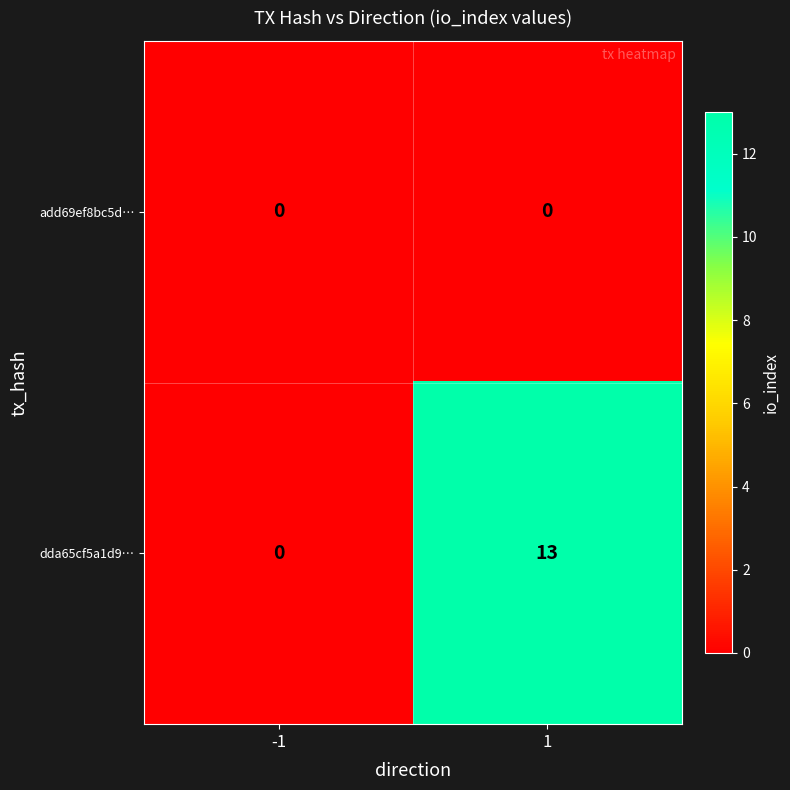

What is the sum of the dda65cf5a1d9… values at -1 and 1?

13